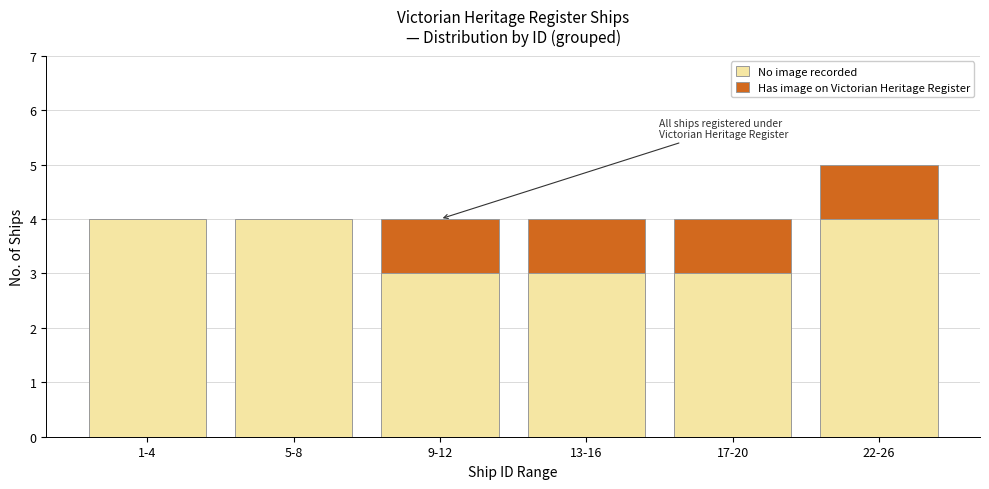

Reading left to right, what are the values for No image recorded?

1-4=4	5-8=4	9-12=3	13-16=3	17-20=3	22-26=4